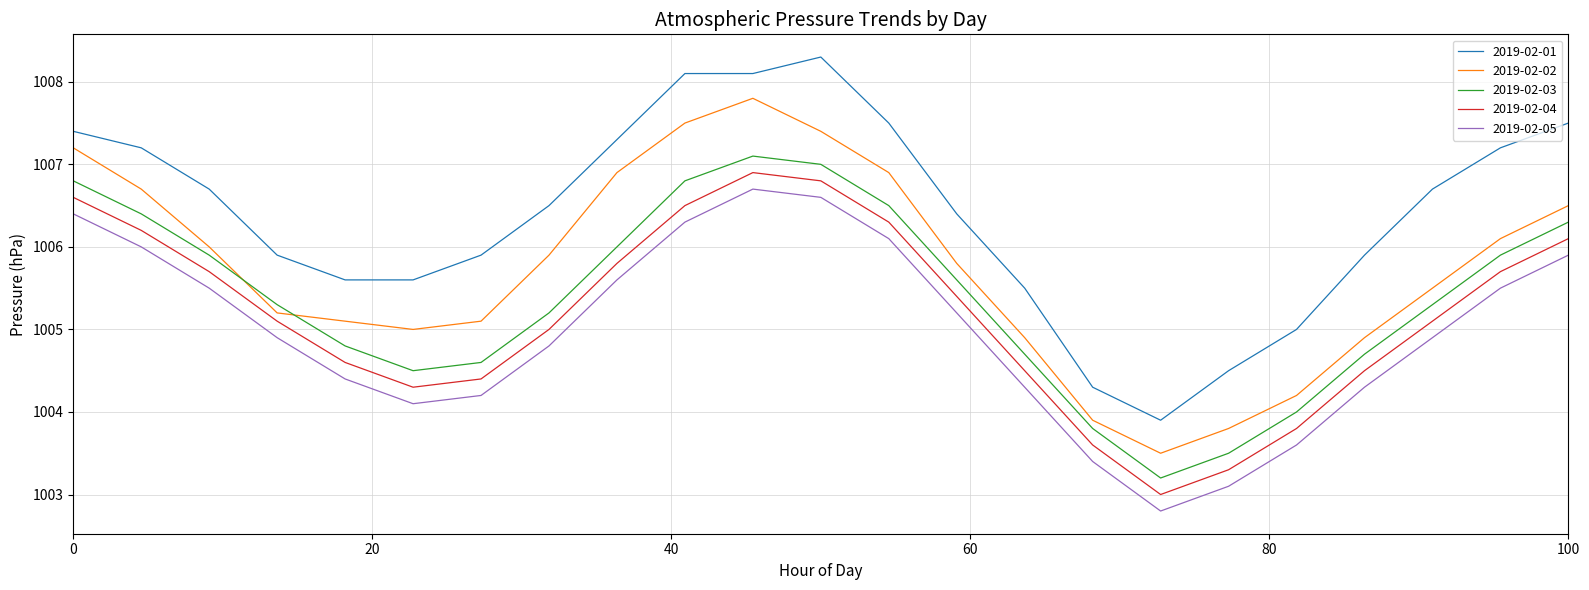

What is the lowest value of the 2019-02-04 series?

1003.0